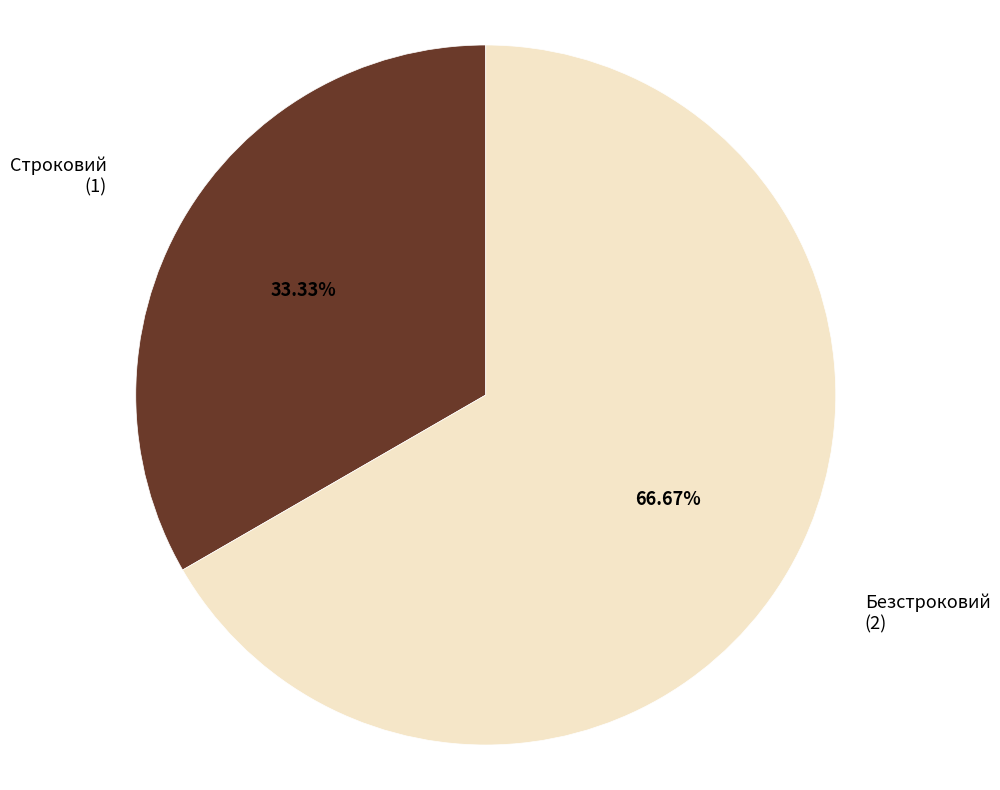

Is there any slice that represents more than half of the pie?

Yes